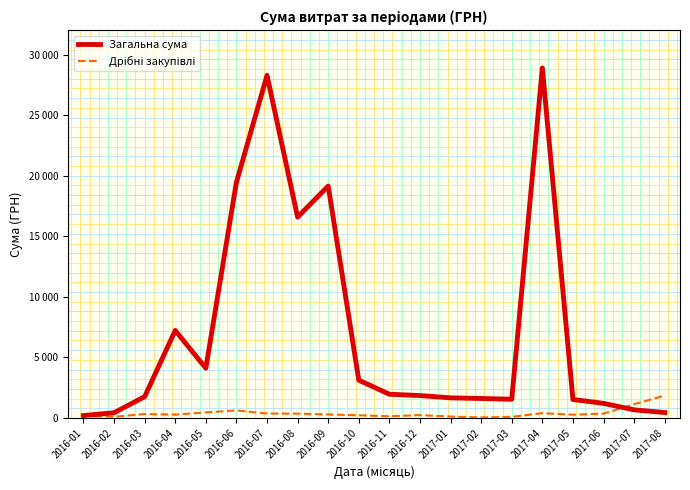

Which category has the highest value in the Загальна сума series?

2017-04